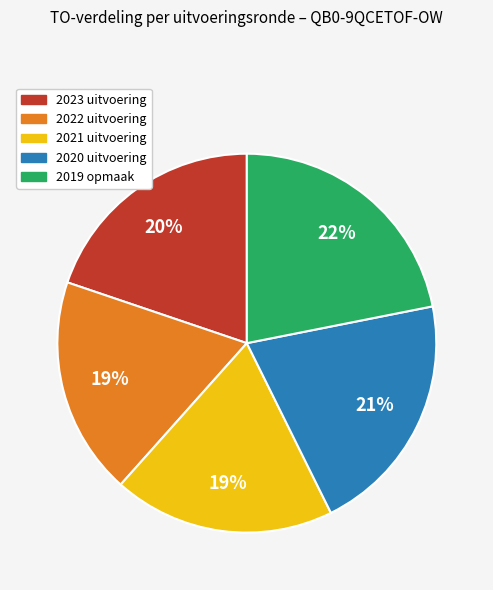

Which category has the biggest portion of the pie?

2019 opmaak